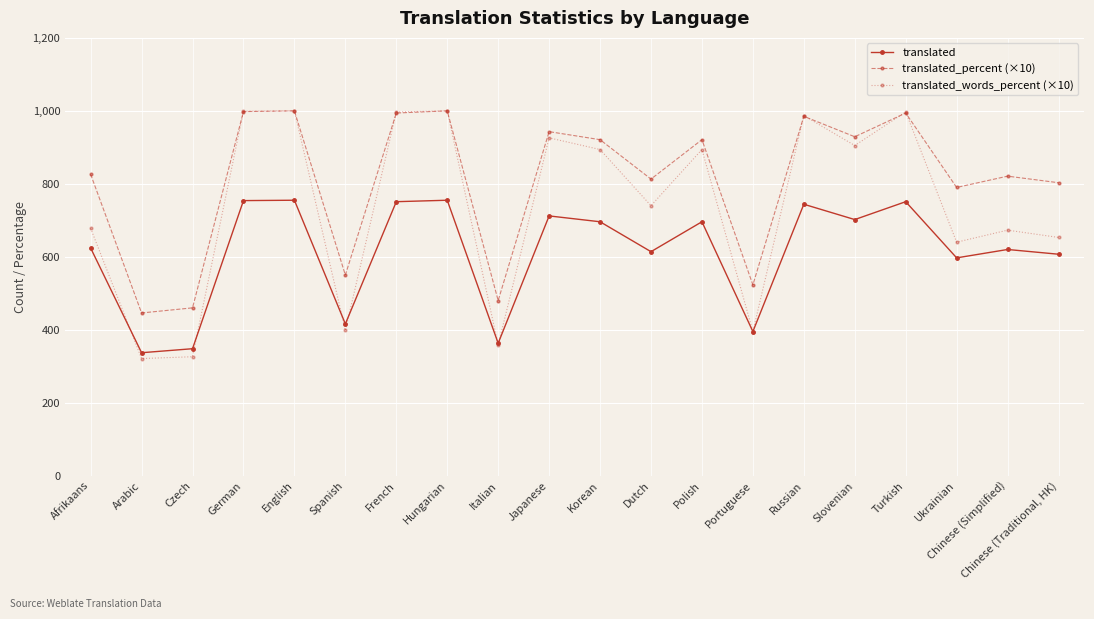

True or false: translated and translated_percent (×10) cross at least once.

False